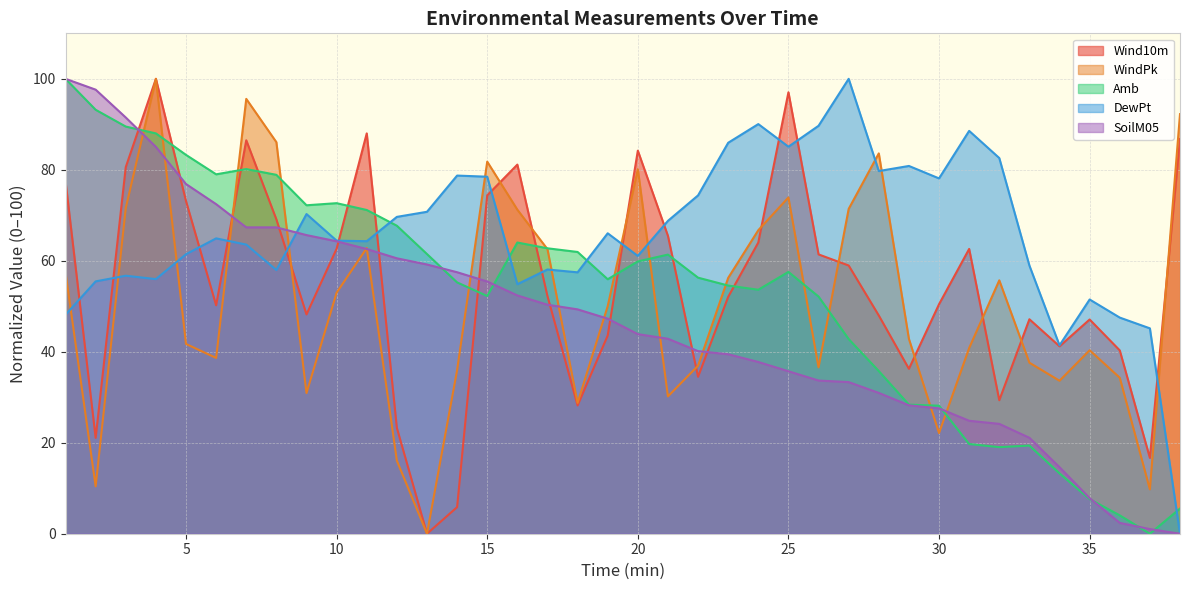

Reading right to left, transcribe all the data shown in this chart.

Wind10m: 86.8	16.7	40.3	47.1	41.2	47.1	29.3	62.6	50.5	36.3	48.0	59.0	61.4	97.0	64.0	52.1	34.5	65.5	84.2	43.6	28.2	52.2	81.1	74.4	5.8	0.0	23.3	88.0	62.6	48.2	69.1	86.5	50.2	73.1	100.0	80.6	21.1	77.5
WindPk: 92.2	9.8	34.3	40.3	33.6	37.6	55.7	40.8	22.1	42.8	83.6	71.4	36.6	73.9	66.7	56.2	36.9	30.2	80.1	50.0	28.8	62.6	71.2	81.8	35.9	0.0	16.1	62.8	53.0	30.9	86.1	95.6	38.6	41.7	100.0	71.6	10.4	57.4
Amb: 5.5	0.0	4.0	7.6	13.3	19.4	19.0	19.7	28.1	28.4	35.8	42.8	52.1	57.6	53.6	54.6	56.3	61.4	59.9	55.9	61.9	62.7	64.0	52.2	55.2	61.5	67.7	71.2	72.7	72.2	78.9	80.2	79.0	83.3	88.0	89.5	93.2	100.0
DewPt: 0.0	45.1	47.5	51.5	41.4	59.0	82.6	88.6	78.1	80.8	79.7	100.0	89.7	85.1	90.0	85.9	74.4	68.8	61.1	66.0	57.5	58.1	54.9	78.5	78.7	70.8	69.7	64.3	64.4	70.3	58.0	63.6	64.9	61.4	56.0	56.7	55.5	48.1
SoilM05: 0.0	1.0	2.4	7.8	14.6	21.1	24.1	24.8	27.6	28.2	31.0	33.3	33.7	35.7	37.8	39.5	40.1	42.9	43.9	47.3	49.3	50.3	52.4	55.4	57.5	59.2	60.5	62.6	64.3	65.6	67.3	67.3	72.4	76.9	85.0	91.5	97.6	100.0